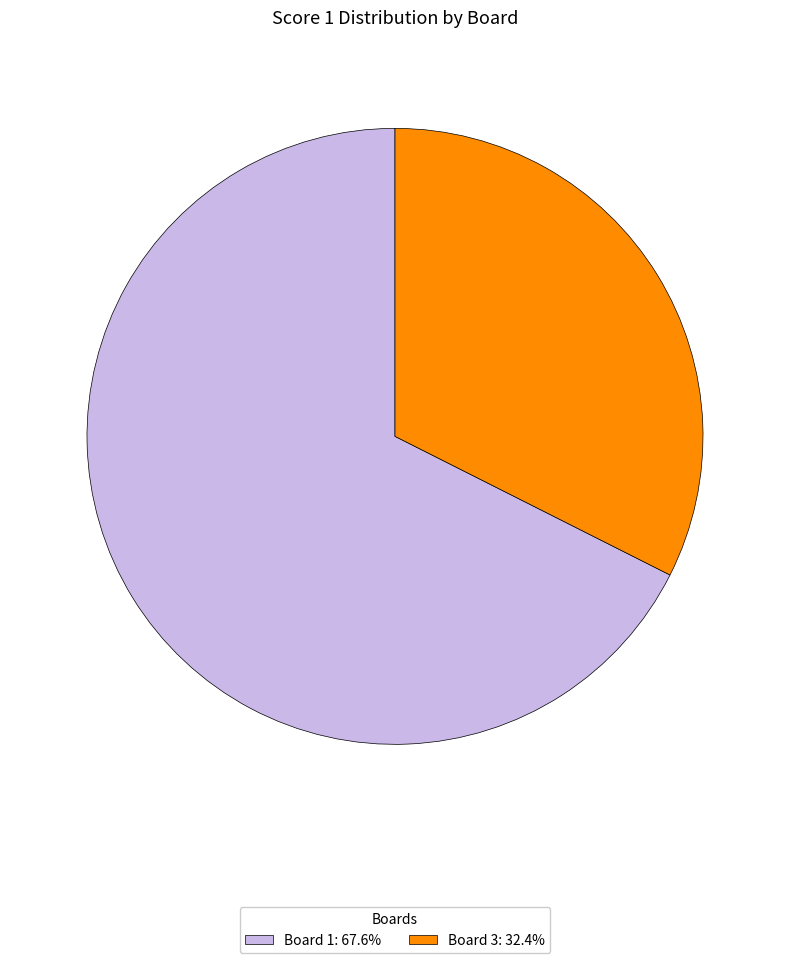

Count the number of slices in the pie.

2